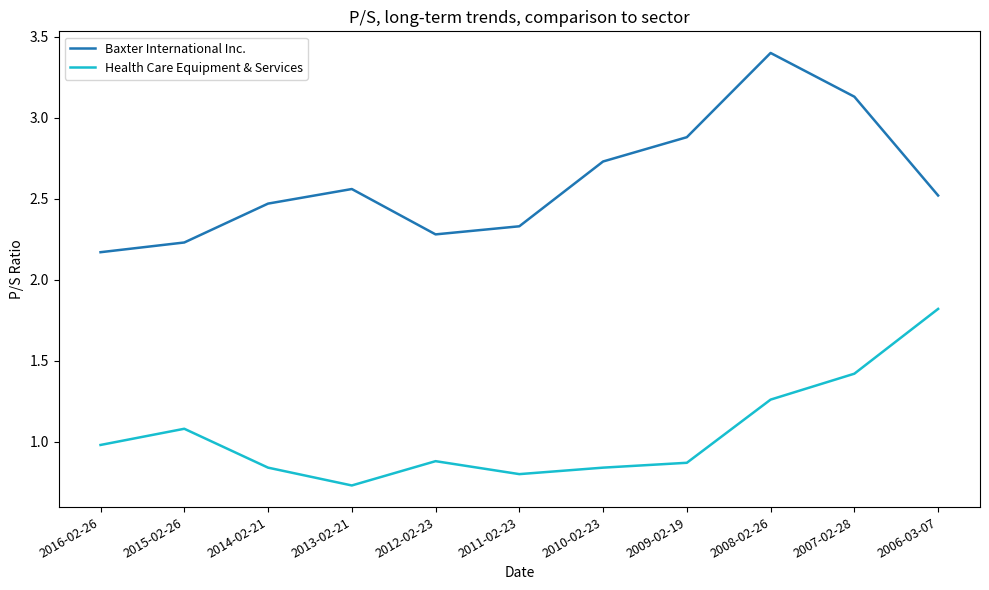

What position from the left is 2007-02-28?

10